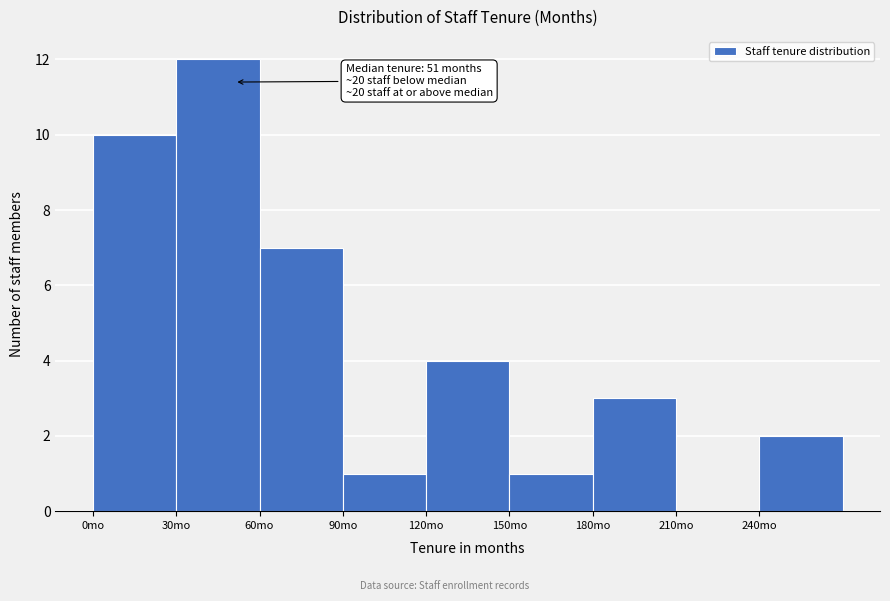

Over which range of the x-axis is the bar tallest?

30 to 60